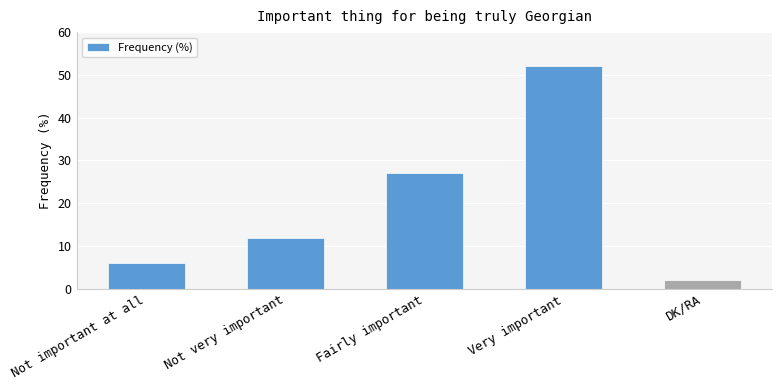

Reading left to right, transcribe all the data shown in this chart.

6	12	27	52	2